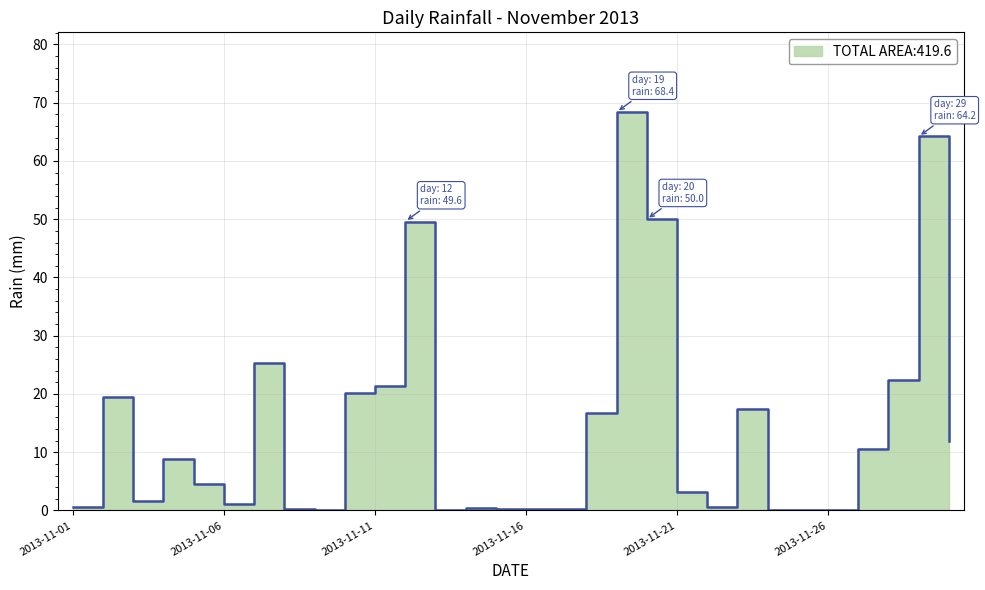

What is the difference between the values at 2013-11-01 and 2013-11-12?

49.0